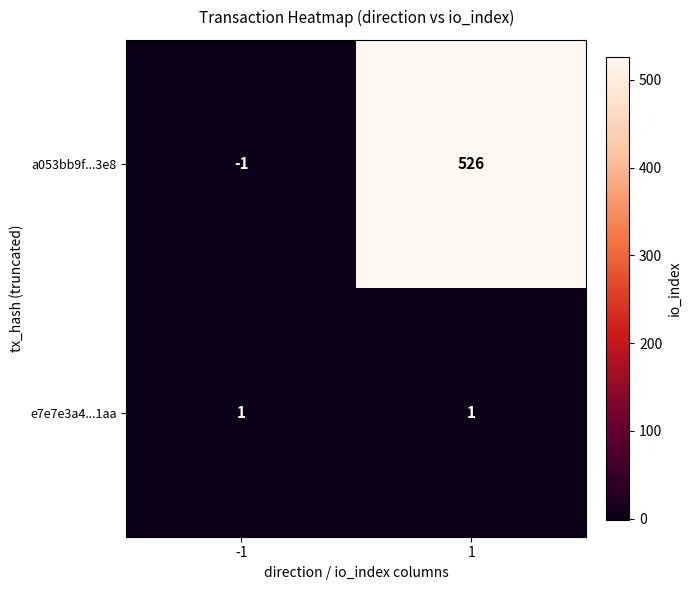

Reading left to right, transcribe all the data shown in this chart.

a053bb9f...3e8: -1=-1	1=526
e7e7e3a4...1aa: -1=1	1=1